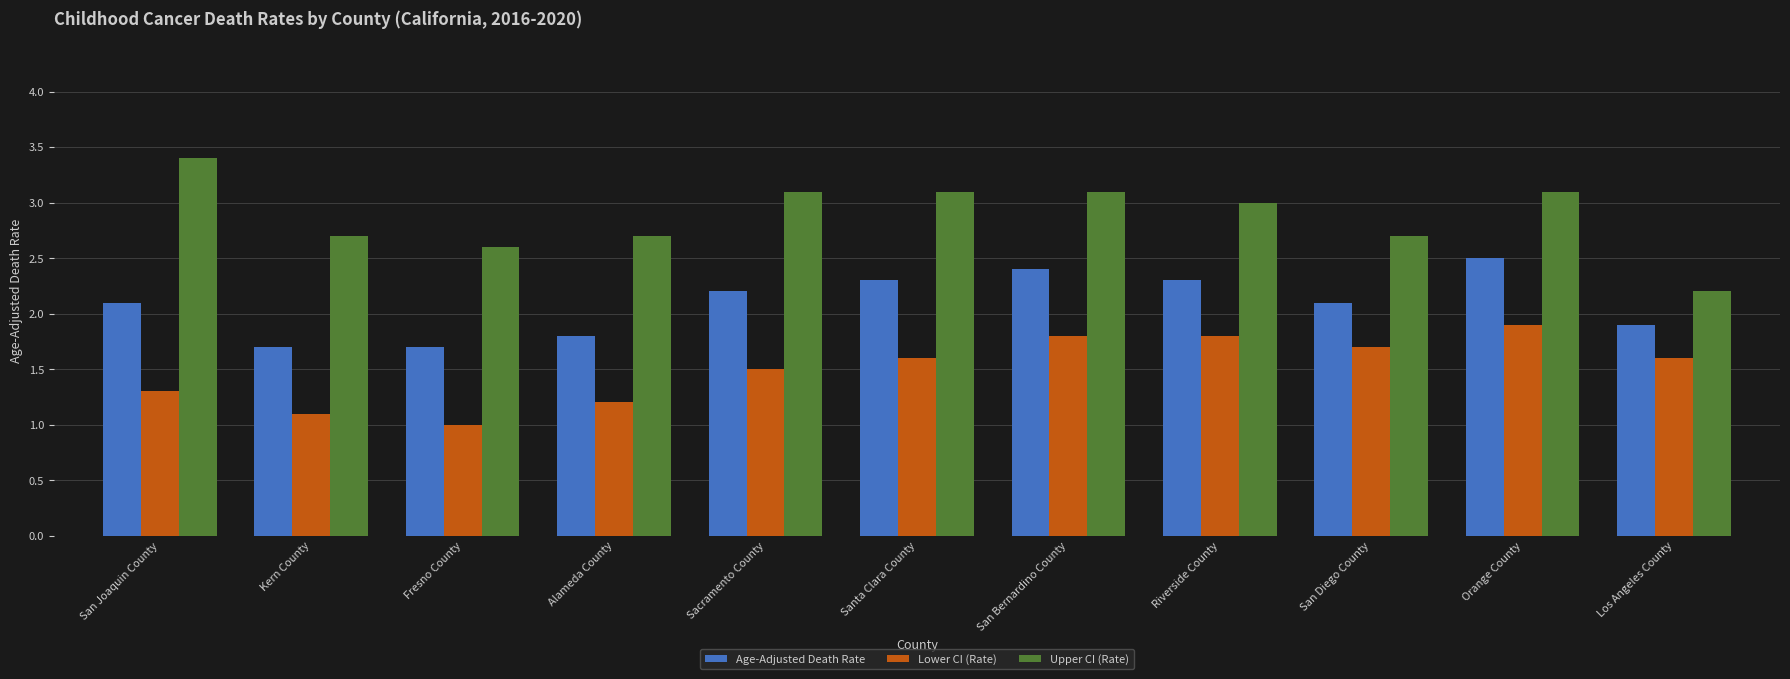

Which category has the lowest value across all series?

Fresno County